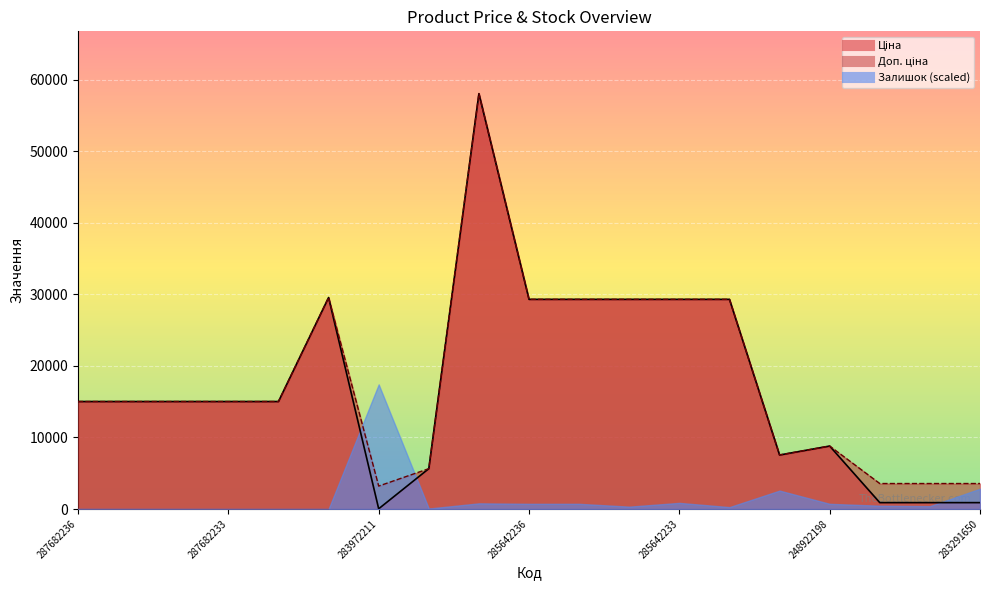

Reading left to right, extract all data points from this chart.

Ціна: 15019.2	15019.2	15019.2	15019.2	15019.2	29548.9	32.0	5636.0	58037.0	29294.9	29294.9	29294.9	29294.9	29294.9	7545.9	8797.6	889.9	889.9	889.9
Доп. ціна: 15019.2	15019.2	15019.2	15019.2	15019.2	29548.9	3205.0	5636.0	58037.0	29294.9	29294.9	29294.9	29294.9	29294.9	7545.9	8797.6	3559.7	3559.7	3559.7